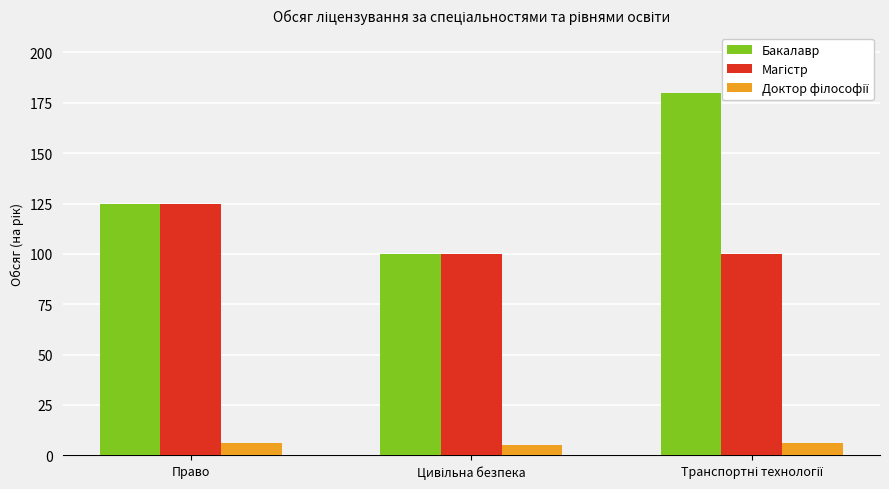

Are the bars horizontal?

No